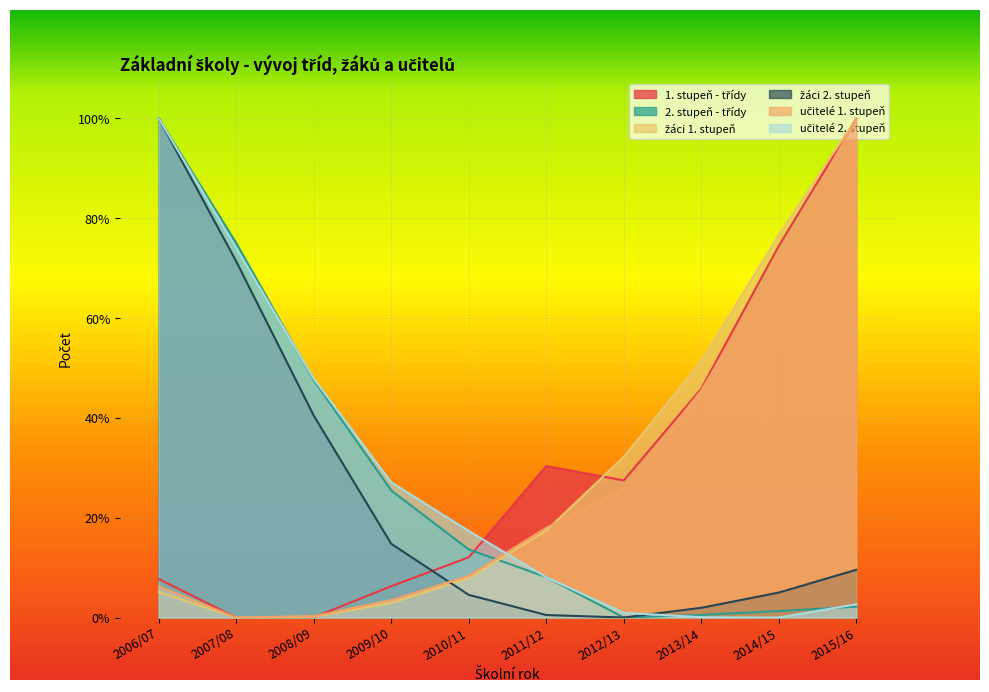

How many positive values does the učitelé 2. stupeň series have?

9